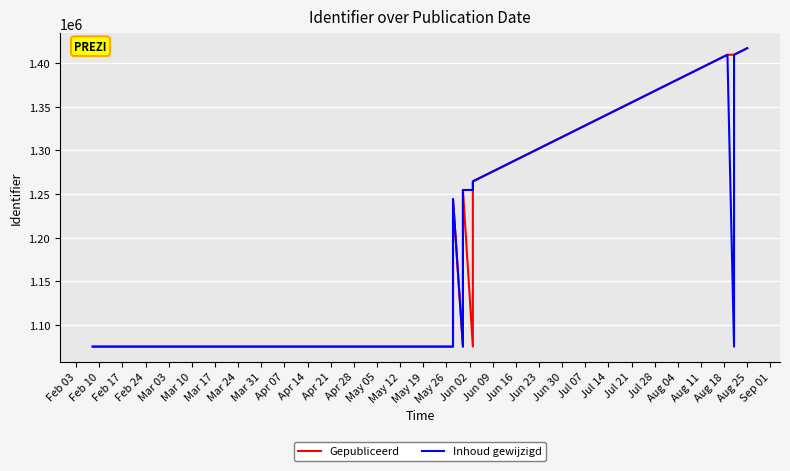

Reading left to right, list all the values displayed in this chart.

Gepubliceerd: 1075300	1075299	1244417	1075309	1244336	1254659	1254662	1254674	1075298	1254690	1264468	1264485	1264513	1409545	1409546	1409547	1417068
Inhoud gewijzigd: 1075300	1075299	1244417	1075309	1244336	1254659	1254662	1254674	1254690	1264468	1264485	1264513	1409545	1075298	1409546	1409547	1417068